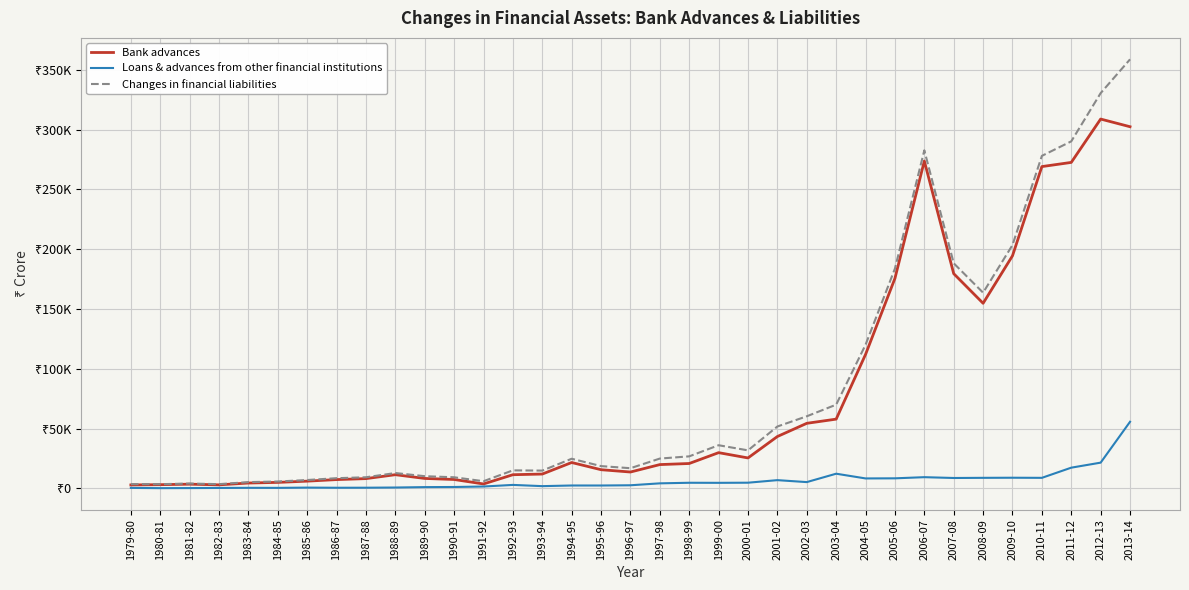

Does the chart display data point markers on the line(s)?

No